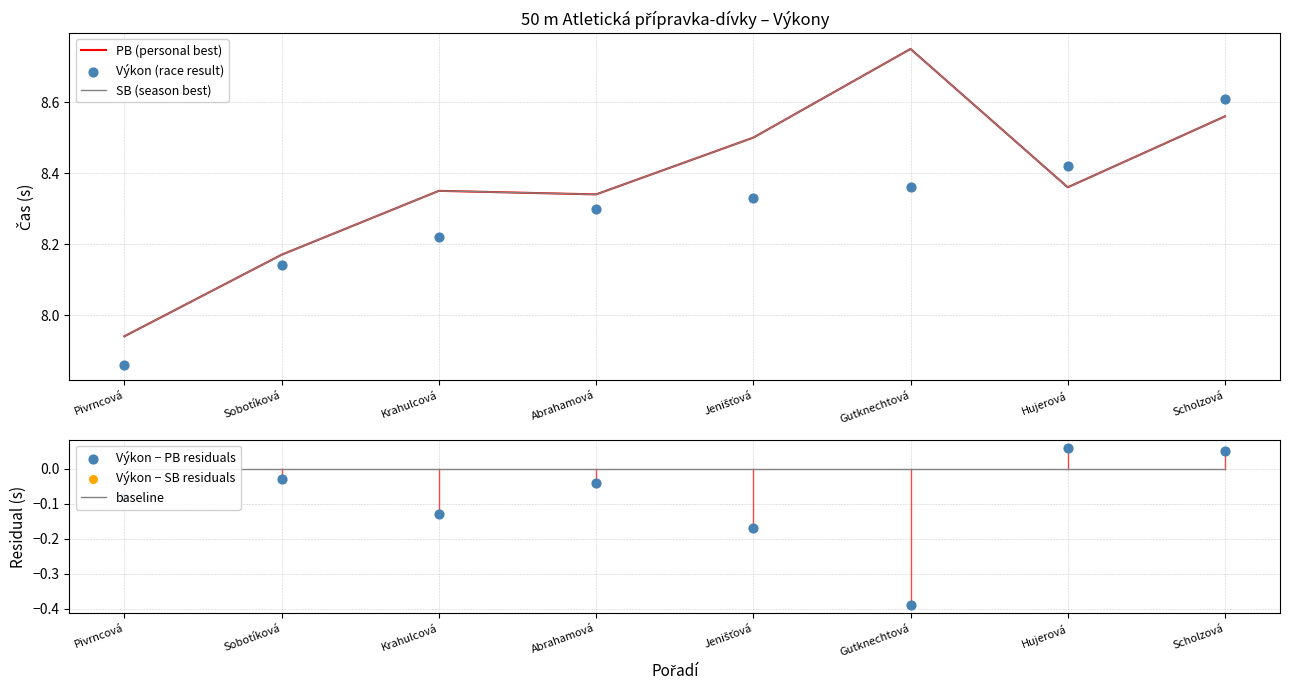

Which series contains the highest Y value?

PB (personal best)